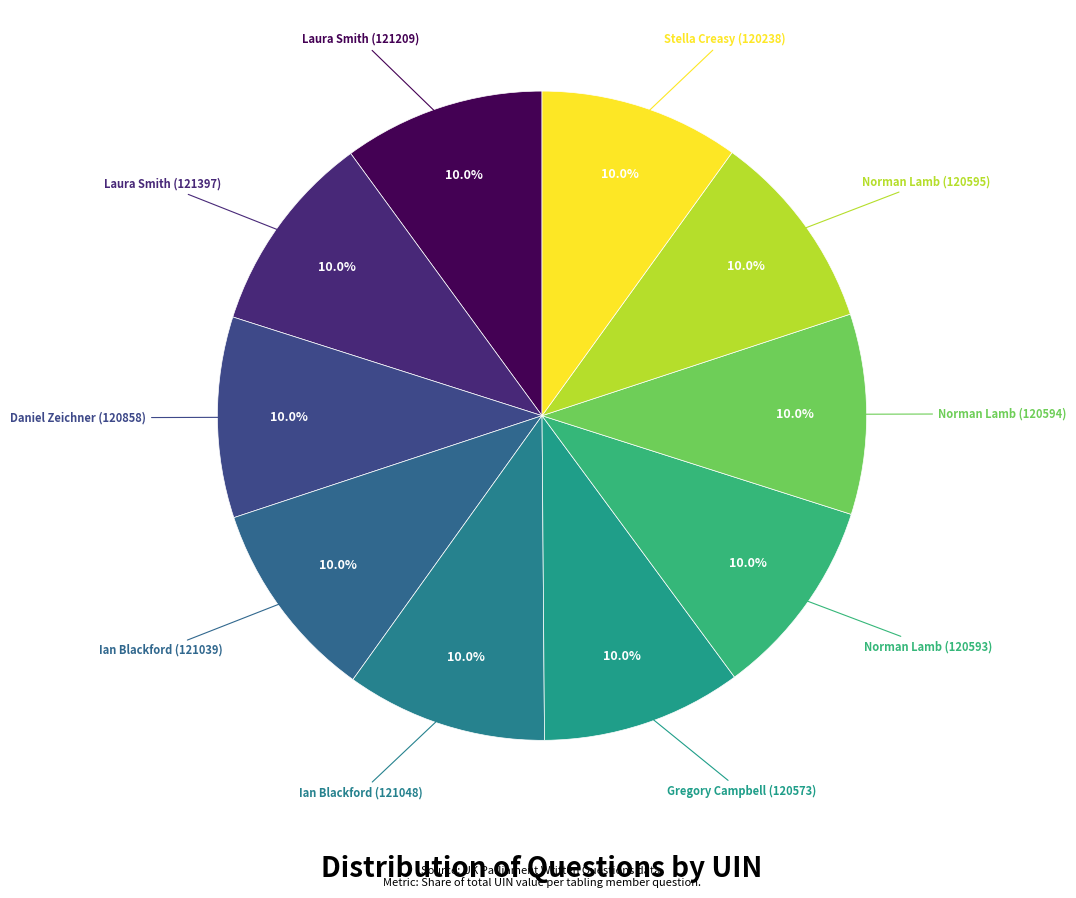

Count the number of slices in the pie.

10